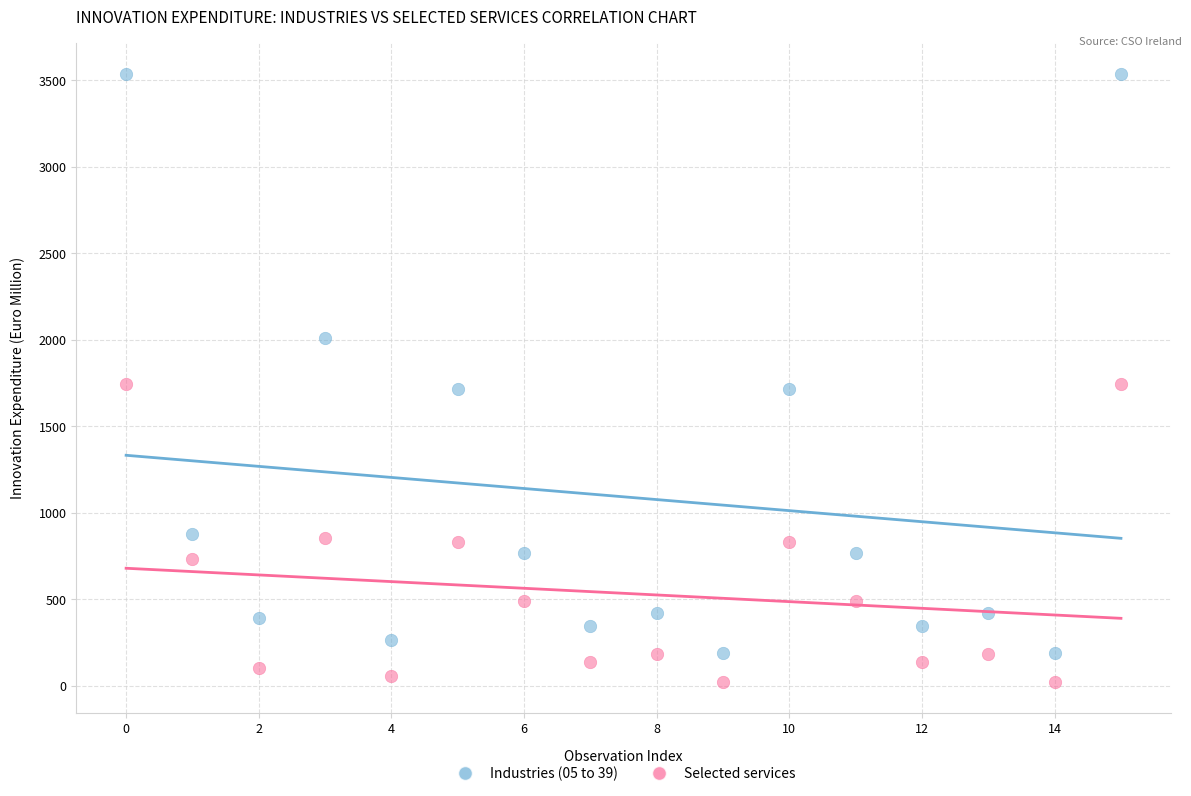

Which series contains the highest Y value?

Industries (05 to 39)